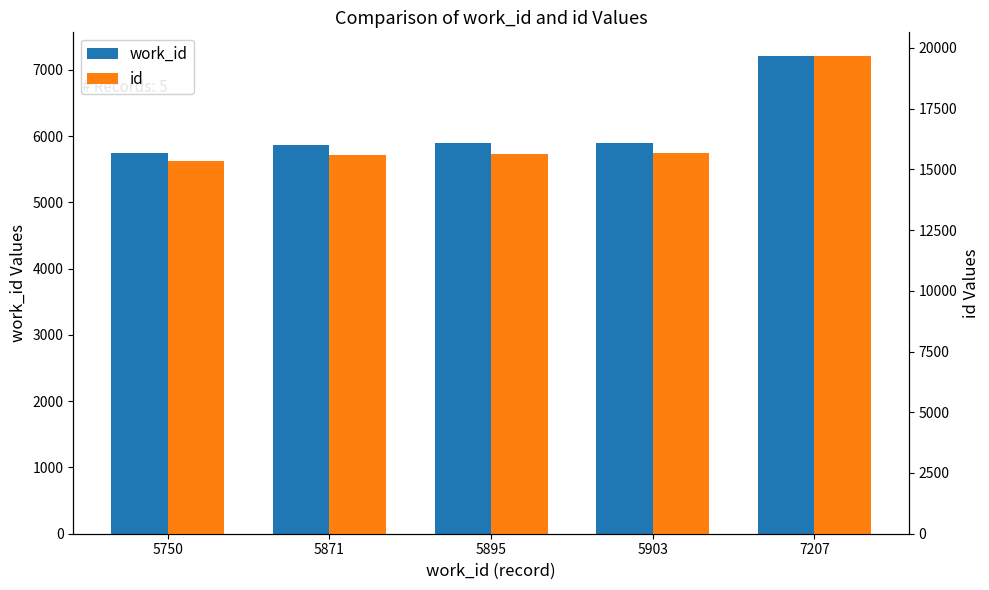

What is the maximum value shown in the chart?

19659